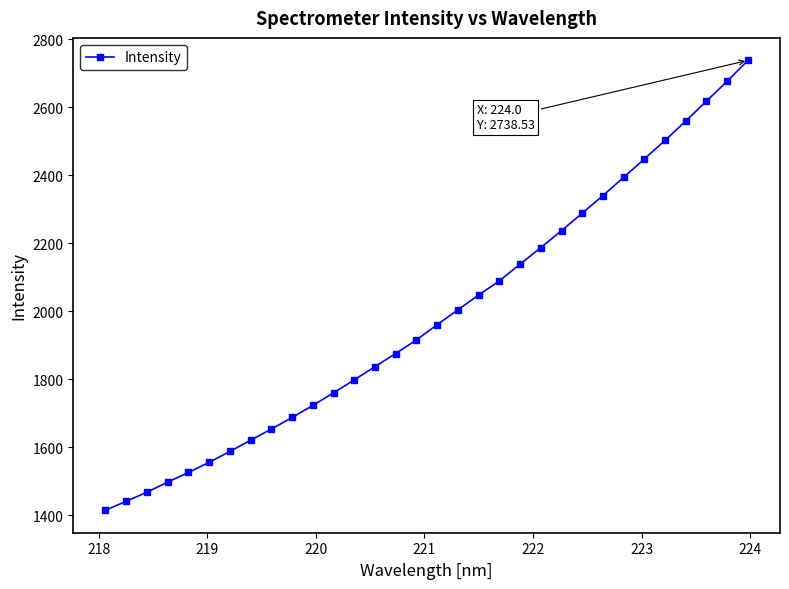

What is the average value?

1987.4